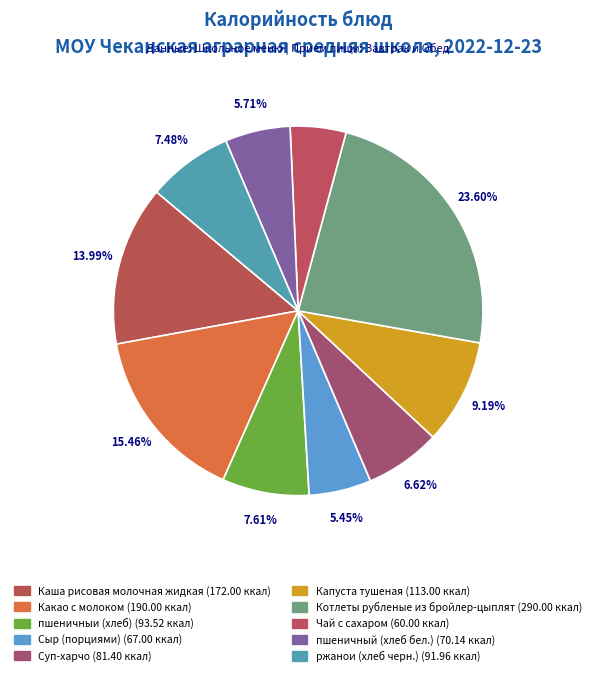

How many segments does this pie chart have?

10